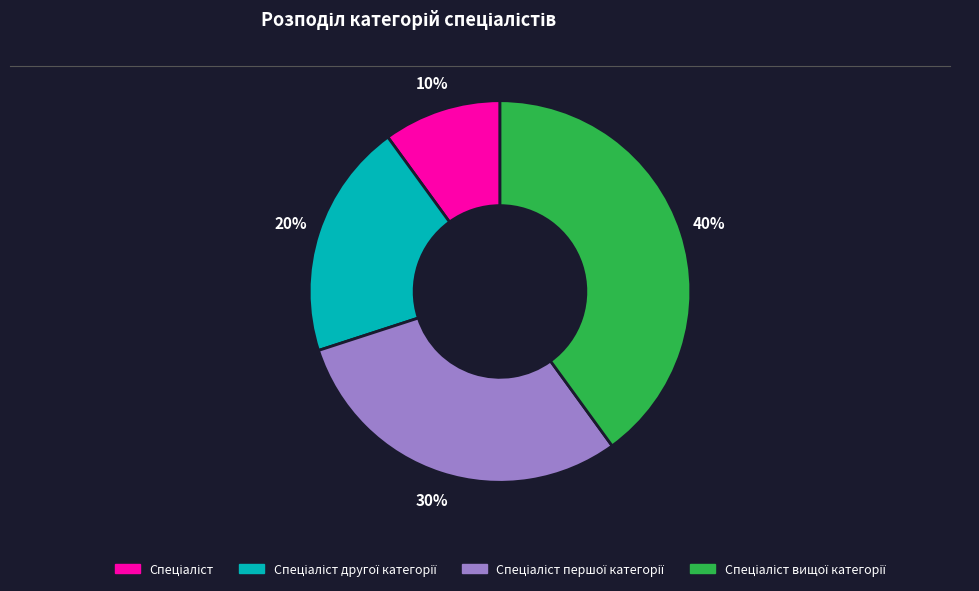

To the nearest percent, what is the average slice percentage?

25%